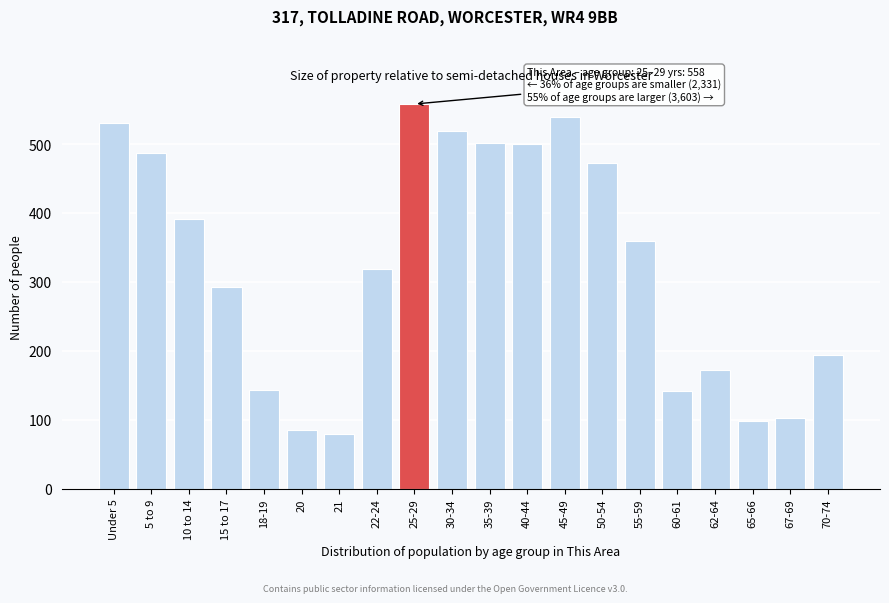

What is the smallest value displayed?

80